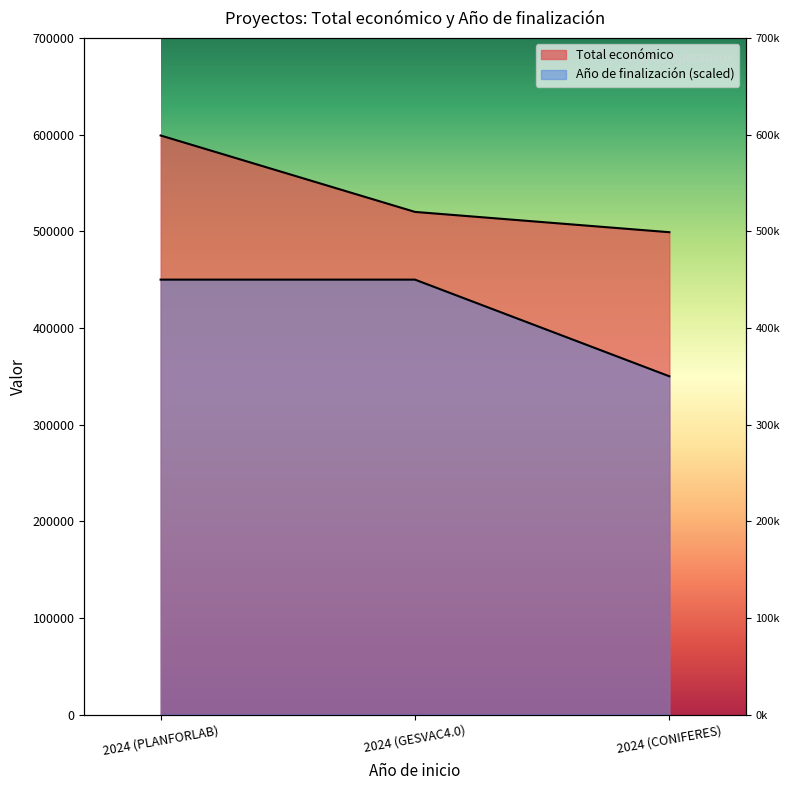

What is the average value of the Total económico series?

539418